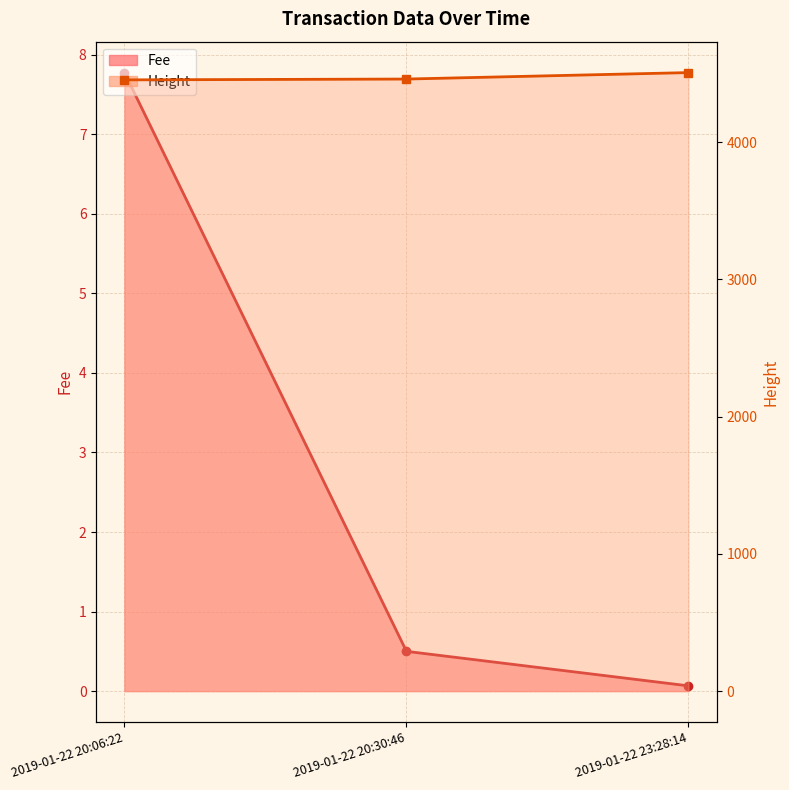

Between 2019-01-22 20:06:22 and 2019-01-22 23:28:14, which is larger?

2019-01-22 23:28:14